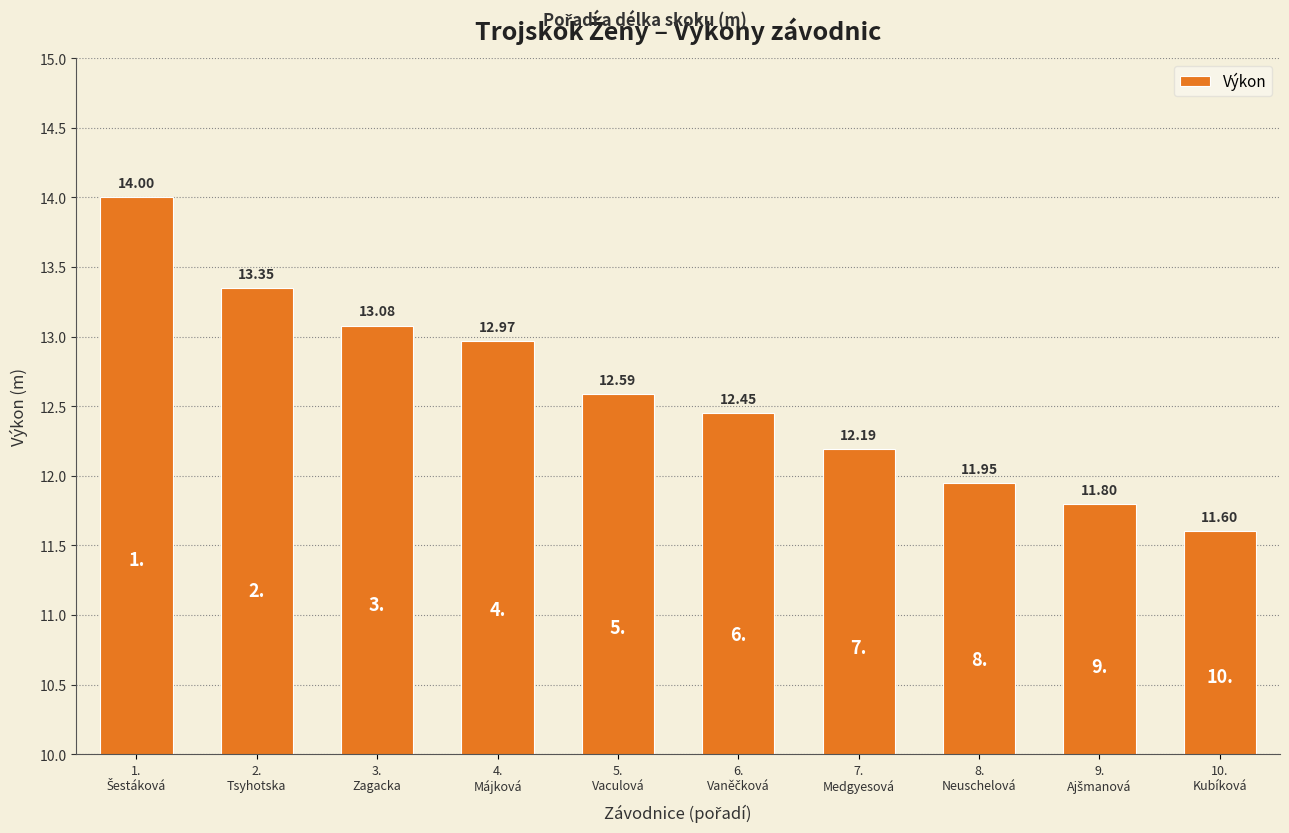

Does the chart contain stacked bars?

No